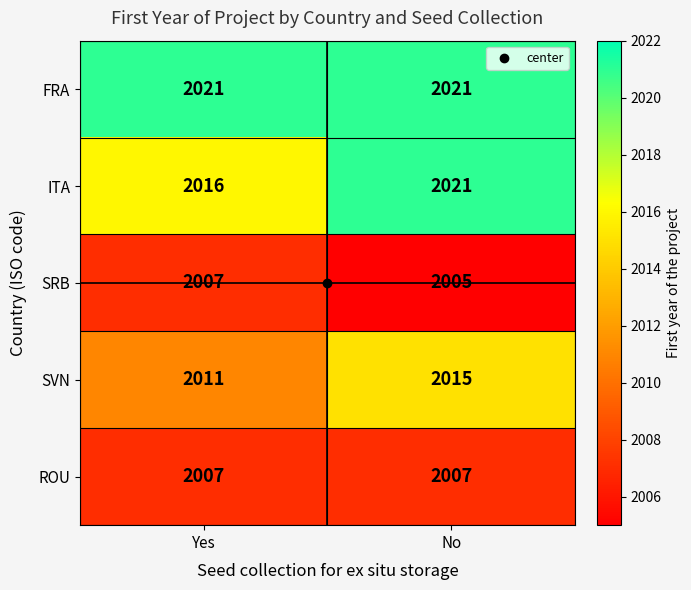

At which label is SVN closest to 2013?

Yes